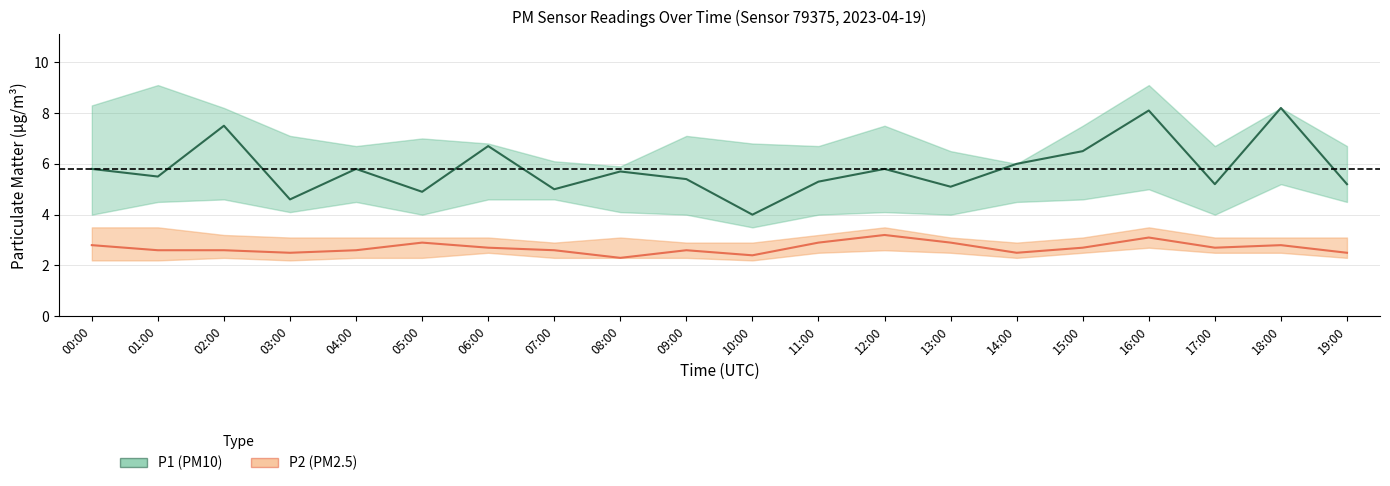

What is the sum of all P2 (PM2.5) values?

53.9